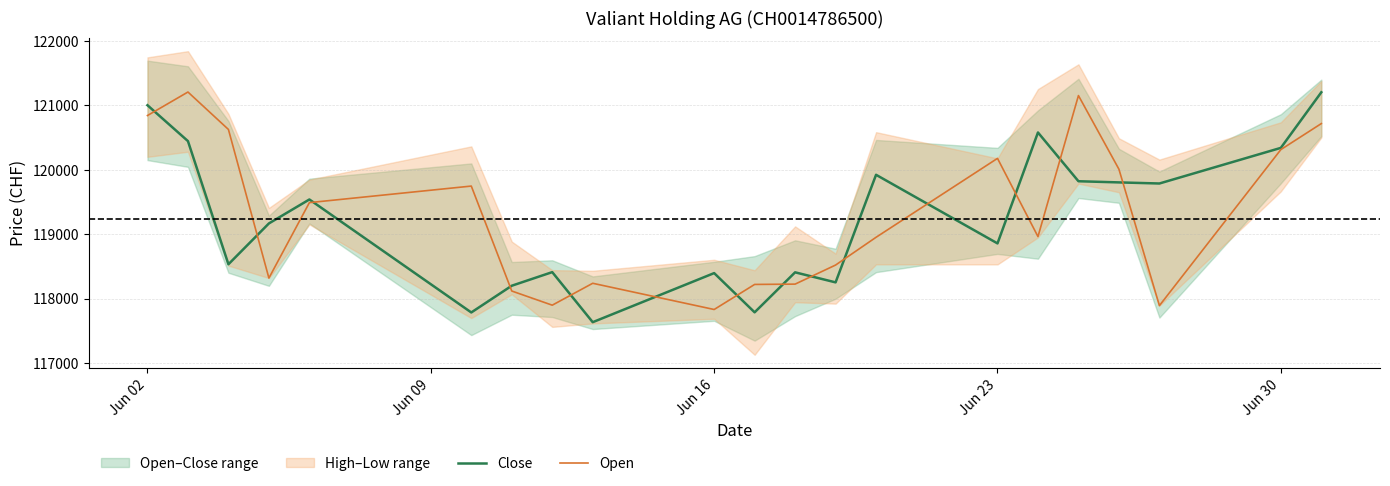

What is the lowest value of the Close series?

117635